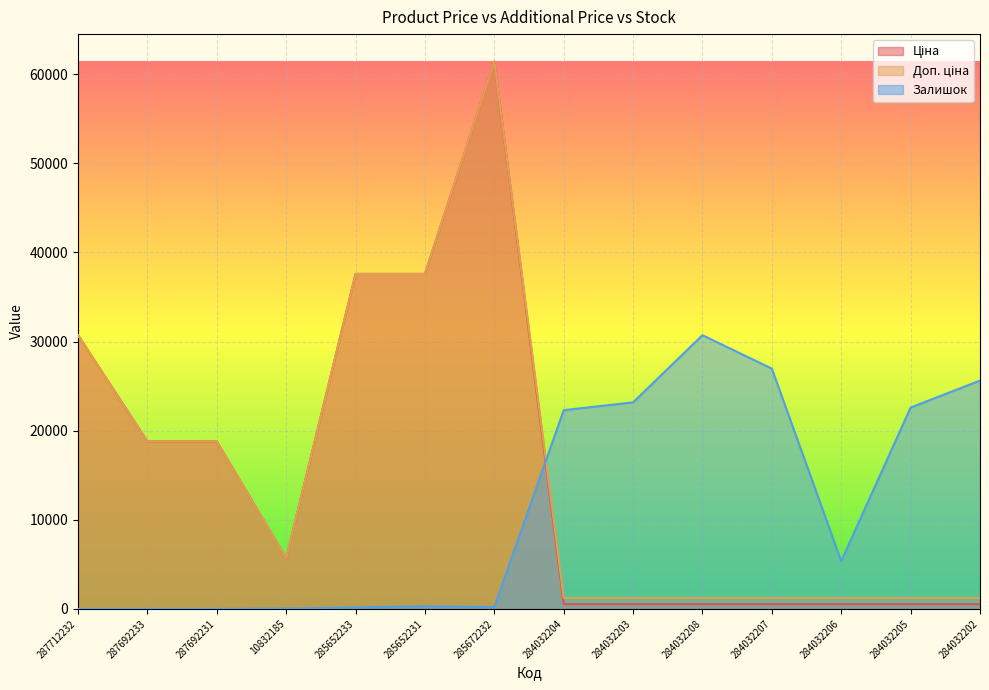

Where is Залишок nearest to the value 15358?

284032204